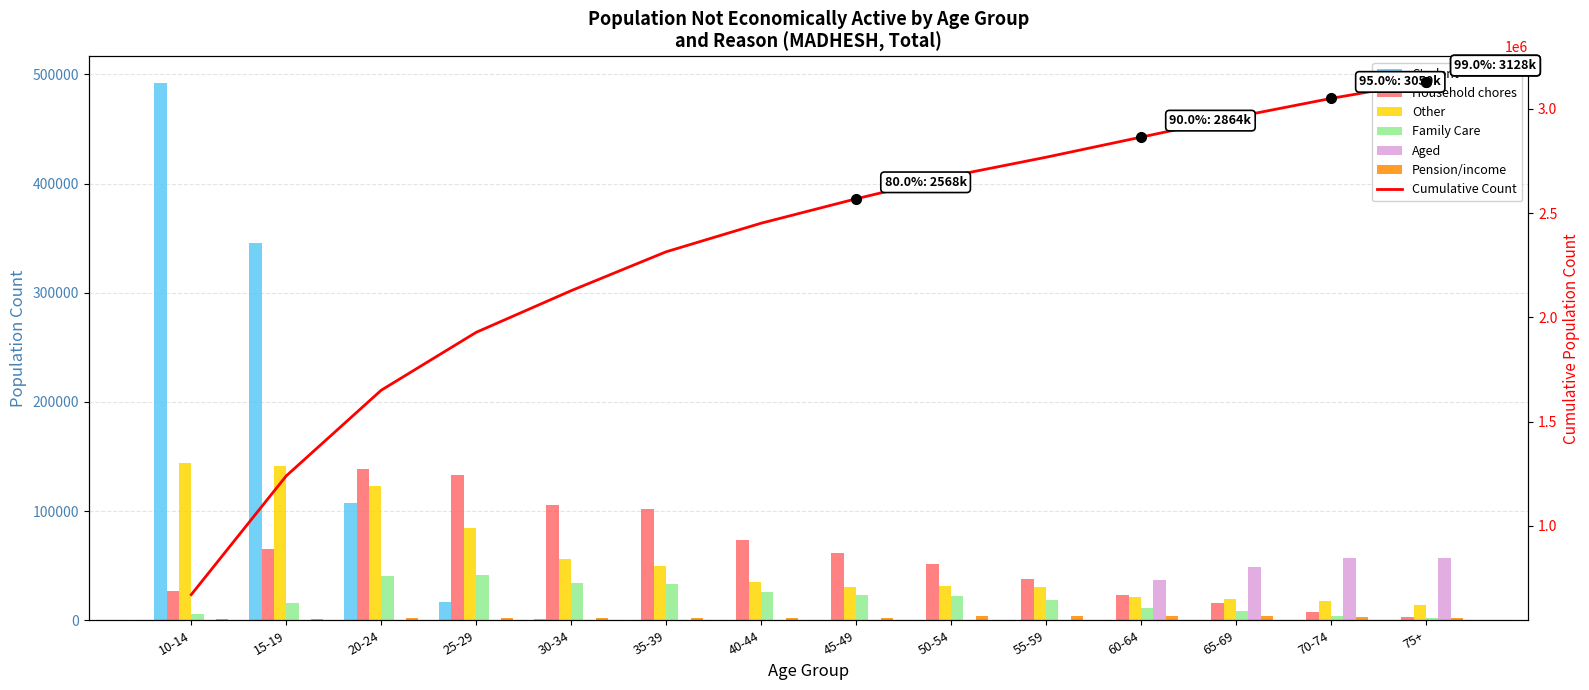

The Family Care series shows 12797 at 65-69. True or false?

False